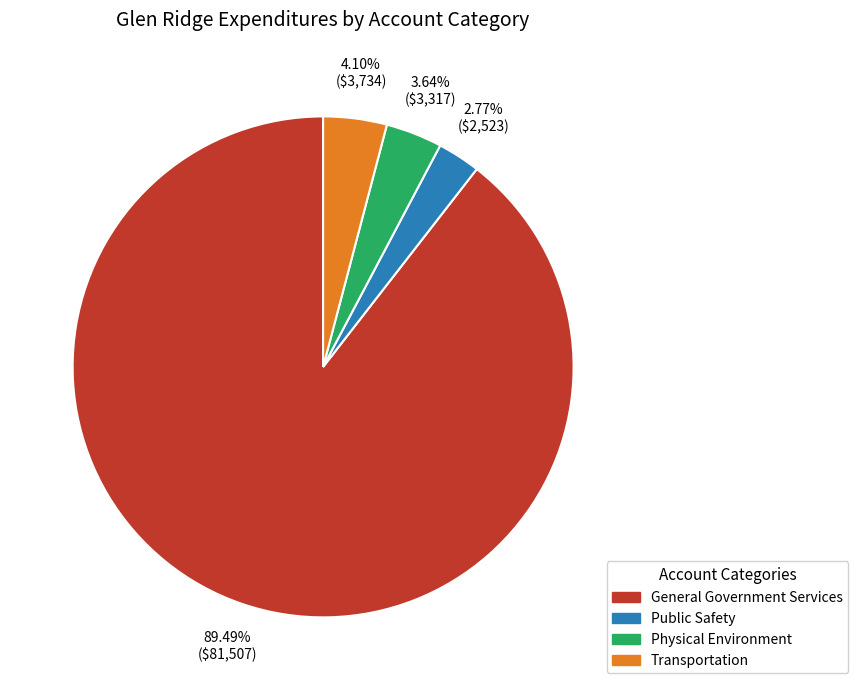

To the nearest percent, what percentage of the pie is General Government Services?

89%